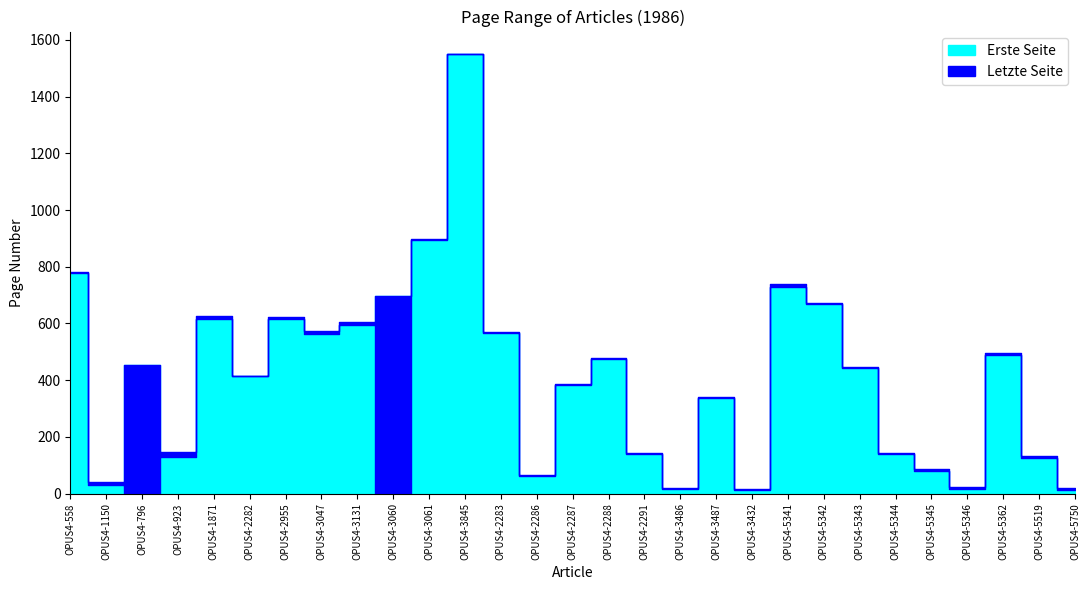

Which category has the highest value in the Erste Seite series?

OPUS4-3845